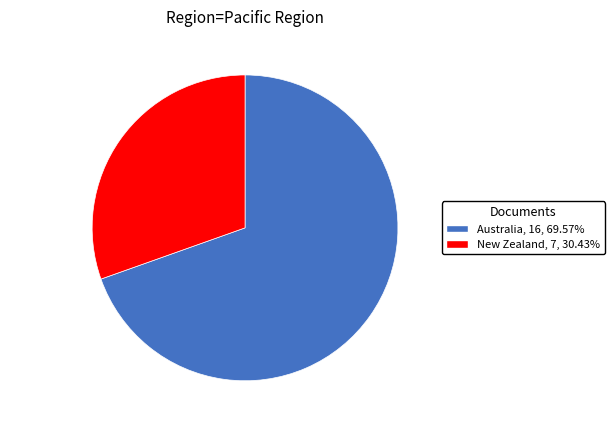

Is there a majority slice in this chart?

Yes